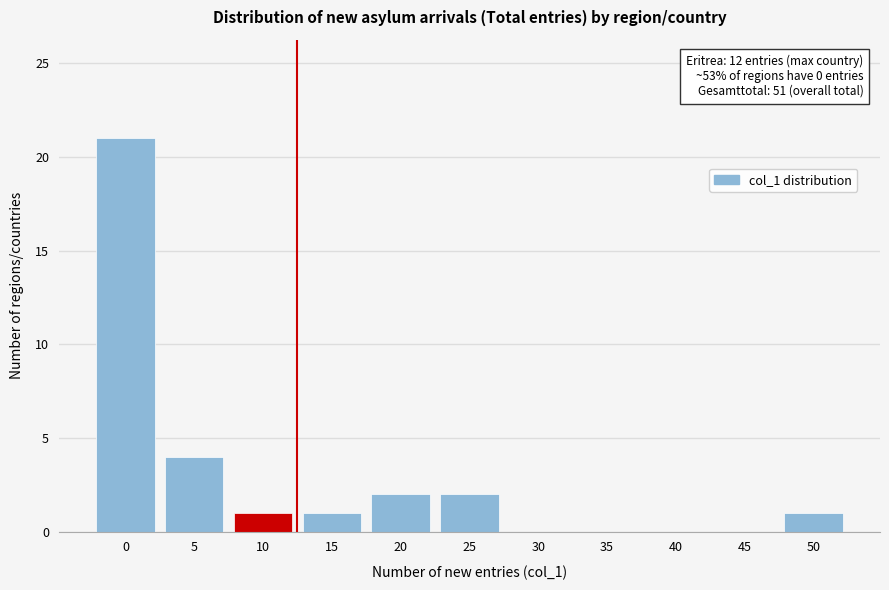

Reading right to left, list all the values displayed in this chart.

50=1	45=0	40=0	35=0	30=0	25=2	20=2	15=1	10=1	5=4	0=21